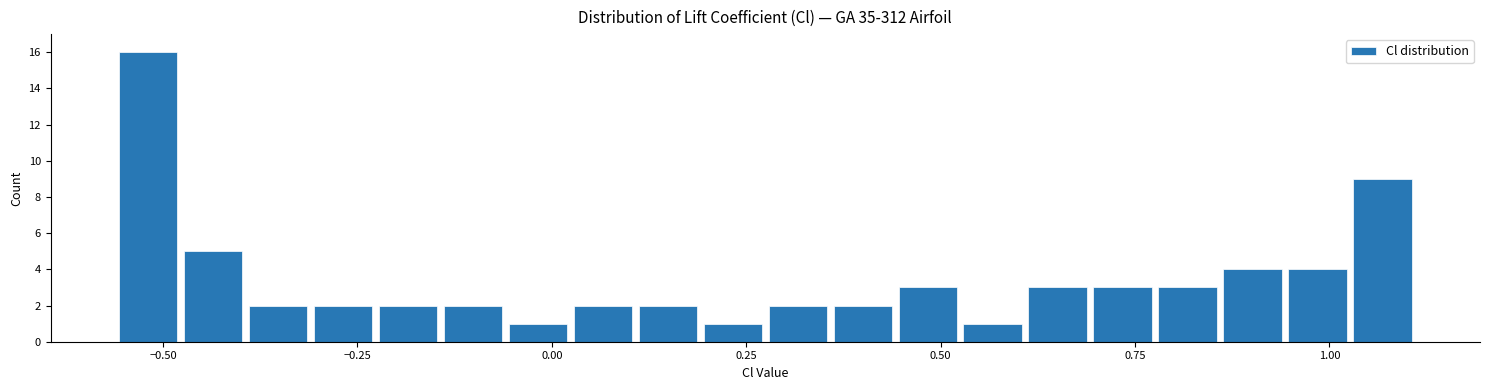

Read against the x-axis, roughly where is the centre of the tallest bar?

-0.50